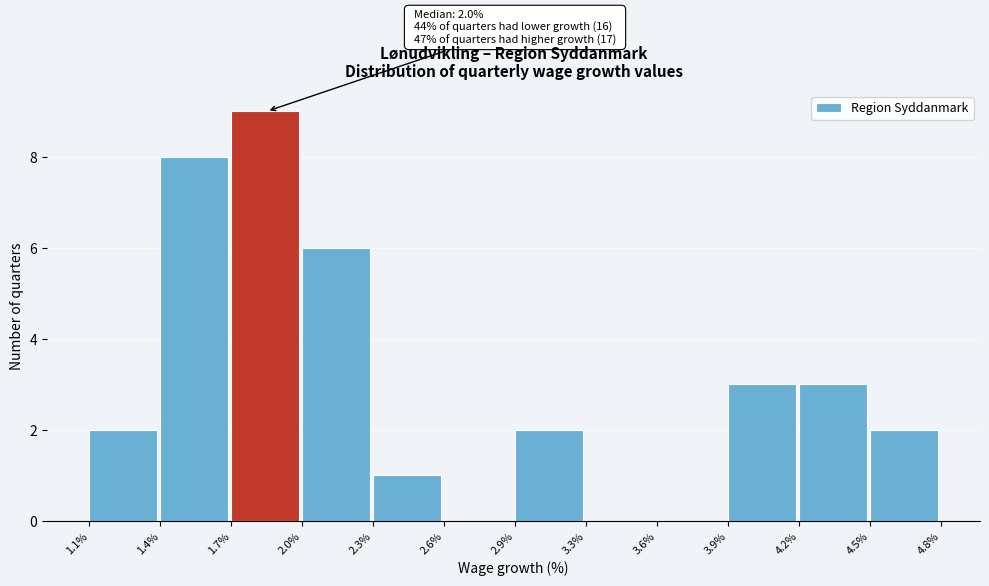

Reading right to left, what are all the values shown in this chart?

4.5%=2	4.2%=3	3.9%=3	3.6%=0	3.3%=0	2.9%=2	2.6%=0	2.3%=1	2.0%=6	1.7%=9	1.4%=8	1.1%=2